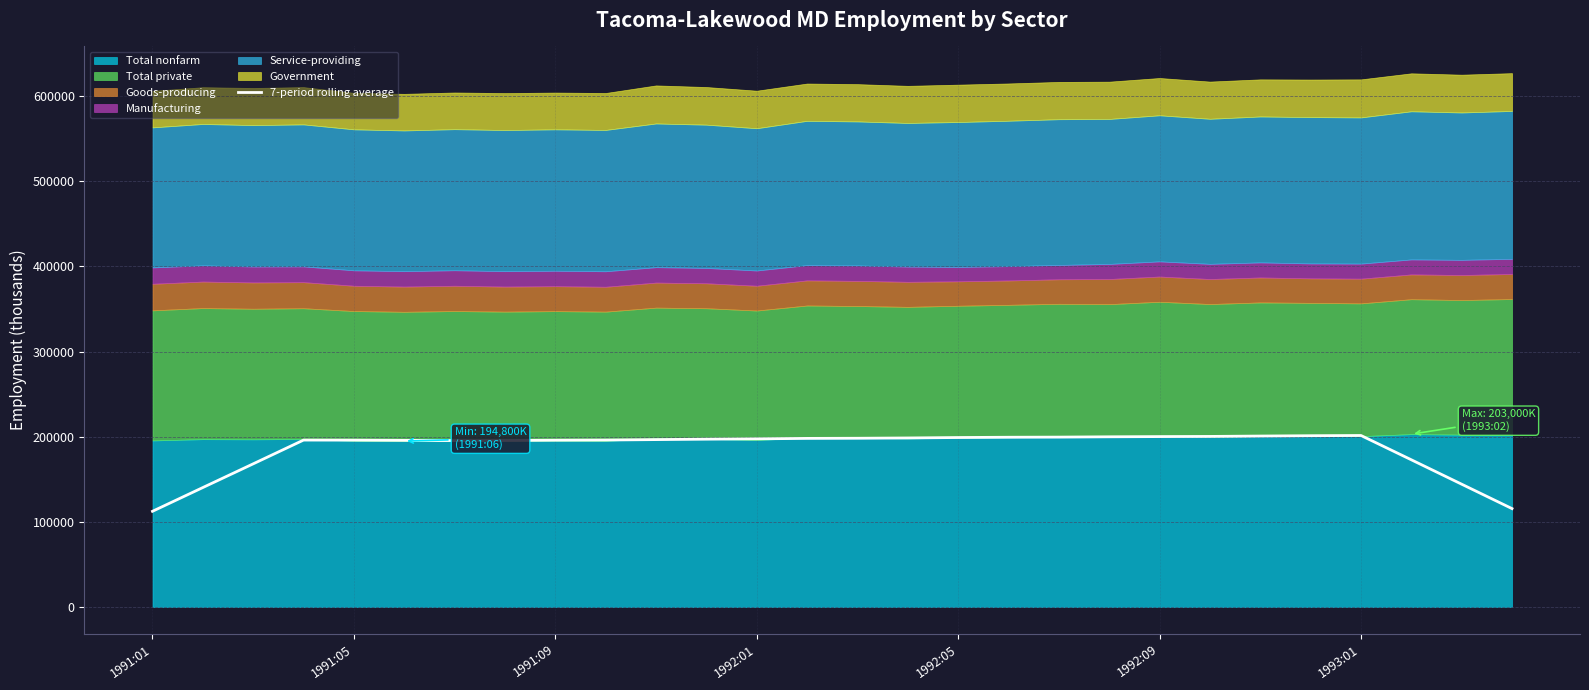

Reading right to left, extract all data points from this chart.

115571.4	144228.6	172885.7	201414.3	201142.9	200757.1	200314.3	200128.6	199871.4	199500.0	199342.9	199028.6	198514.3	198171.4	198000.0	197471.4	197085.7	196585.7	196071.4	195885.7	195557.1	195442.9	195700.0	195957.1	196028.6	168128.6	140300.0	112414.3